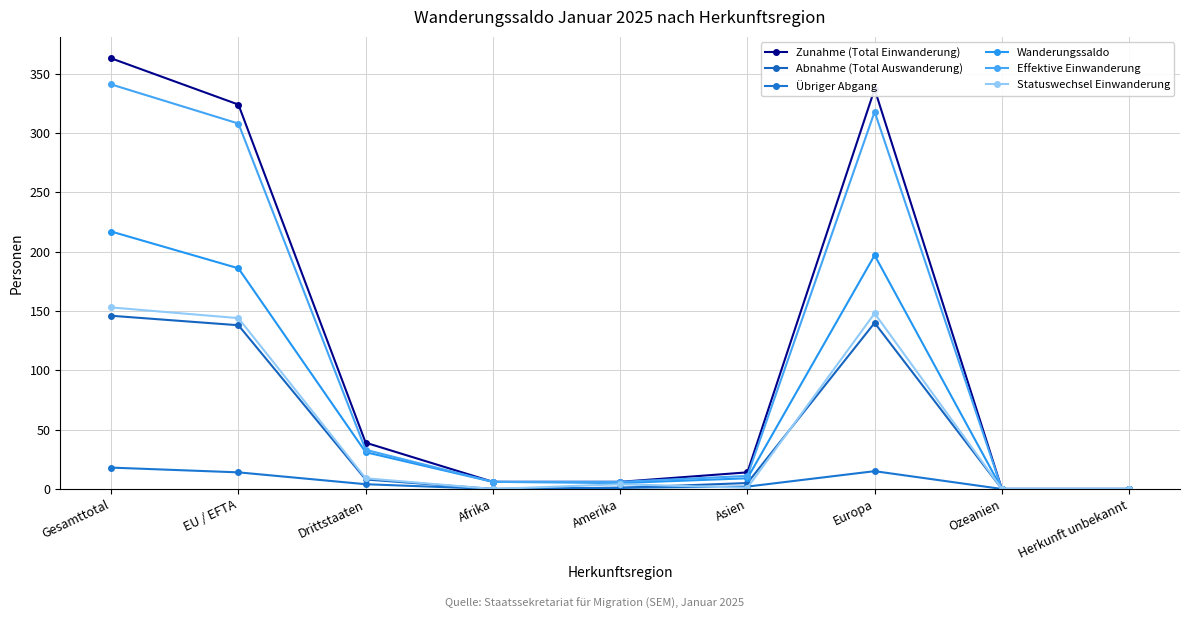

Reading left to right, transcribe all the data shown in this chart.

Zunahme (Total Einwanderung): Gesamttotal=363	EU / EFTA=324	Drittstaaten=39	Afrika=6	Amerika=6	Asien=14	Europa=337	Ozeanien=0	Herkunft unbekannt=0
Abnahme (Total Auswanderung): Gesamttotal=146	EU / EFTA=138	Drittstaaten=8	Afrika=0	Amerika=1	Asien=5	Europa=140	Ozeanien=0	Herkunft unbekannt=0
Übriger Abgang: Gesamttotal=18	EU / EFTA=14	Drittstaaten=4	Afrika=0	Amerika=1	Asien=2	Europa=15	Ozeanien=0	Herkunft unbekannt=0
Wanderungssaldo: Gesamttotal=217	EU / EFTA=186	Drittstaaten=31	Afrika=6	Amerika=5	Asien=9	Europa=197	Ozeanien=0	Herkunft unbekannt=0
Effektive Einwanderung: Gesamttotal=341	EU / EFTA=308	Drittstaaten=33	Afrika=6	Amerika=6	Asien=11	Europa=318	Ozeanien=0	Herkunft unbekannt=0
Statuswechsel Einwanderung: Gesamttotal=153	EU / EFTA=144	Drittstaaten=9	Afrika=0	Amerika=4	Asien=1	Europa=148	Ozeanien=0	Herkunft unbekannt=0